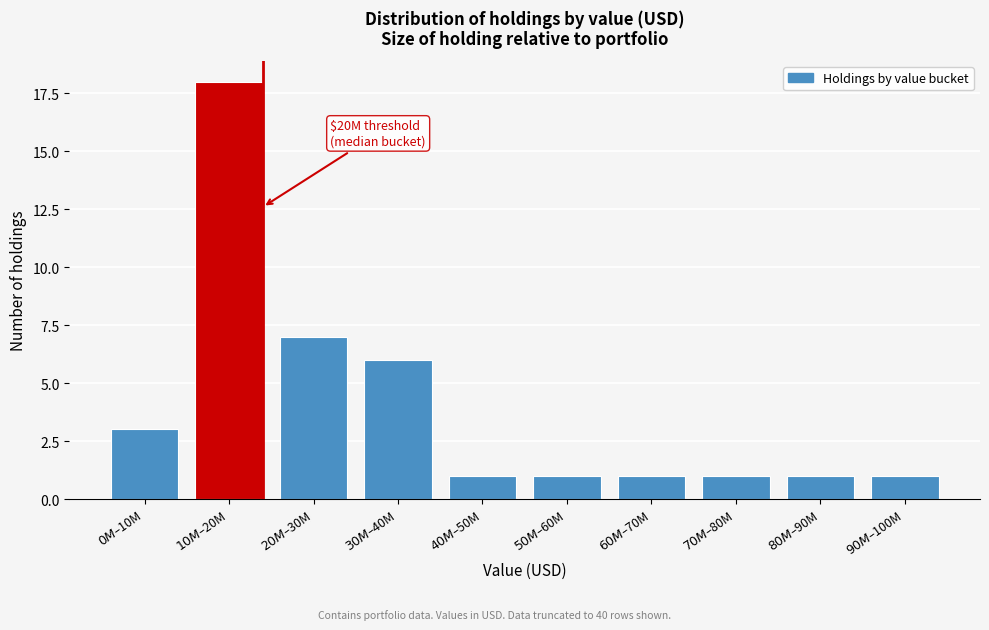

Reading left to right, extract all data points from this chart.

3	18	7	6	1	1	1	1	1	1